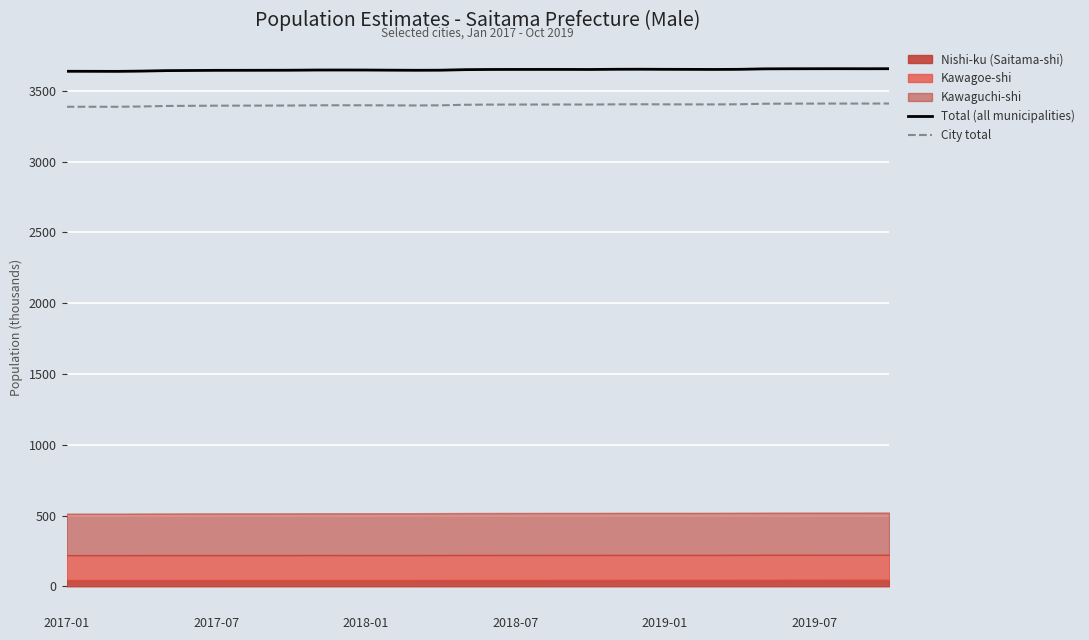

What value does the City total series have at 23?

3405.8